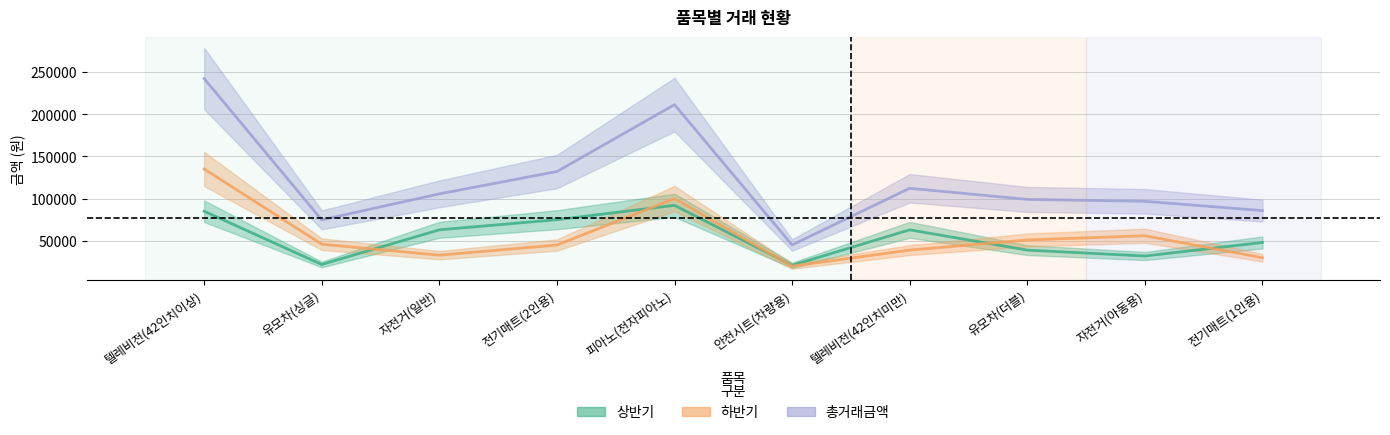

Is this an area chart (filled region under the line)?

No